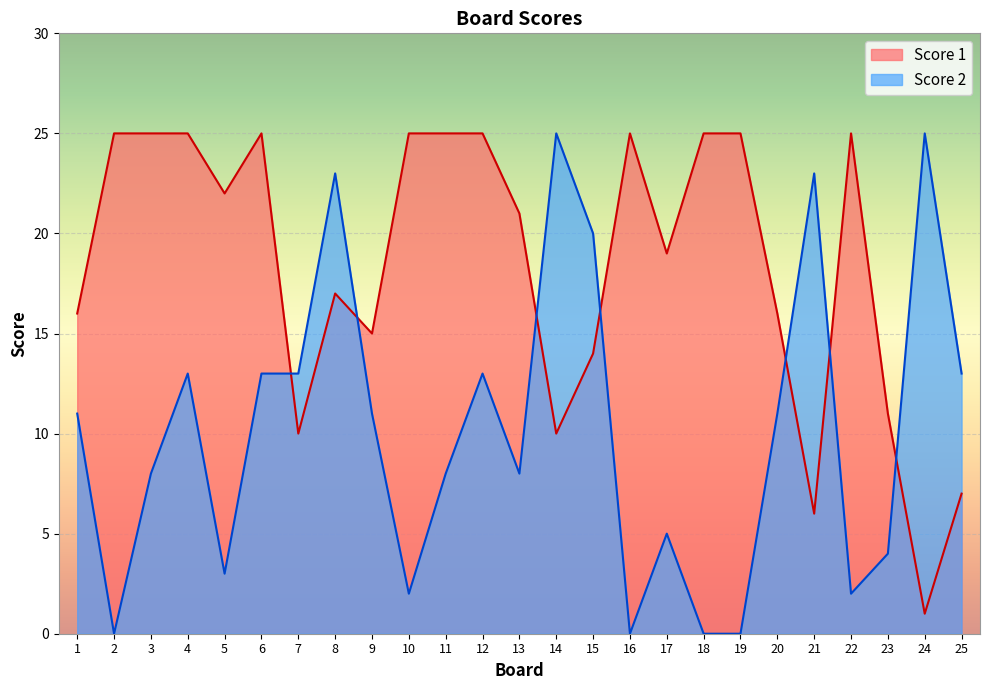

What is the value of the Score 1 point at the 8th from the left?

17